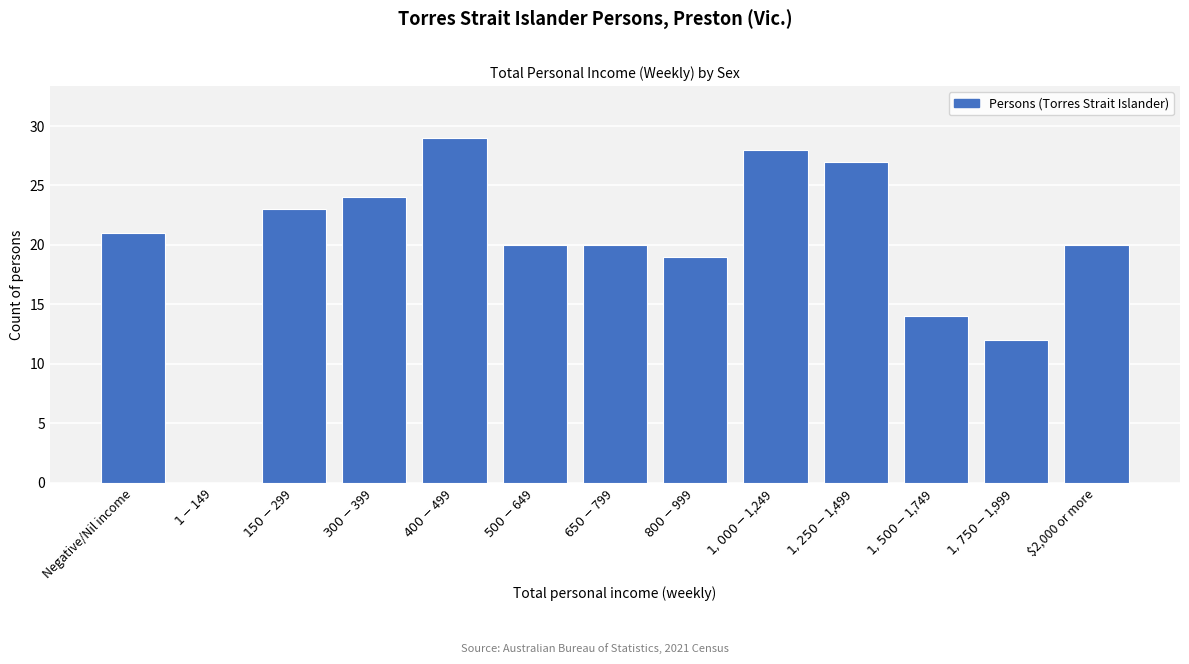

What is the sum of all values?

257